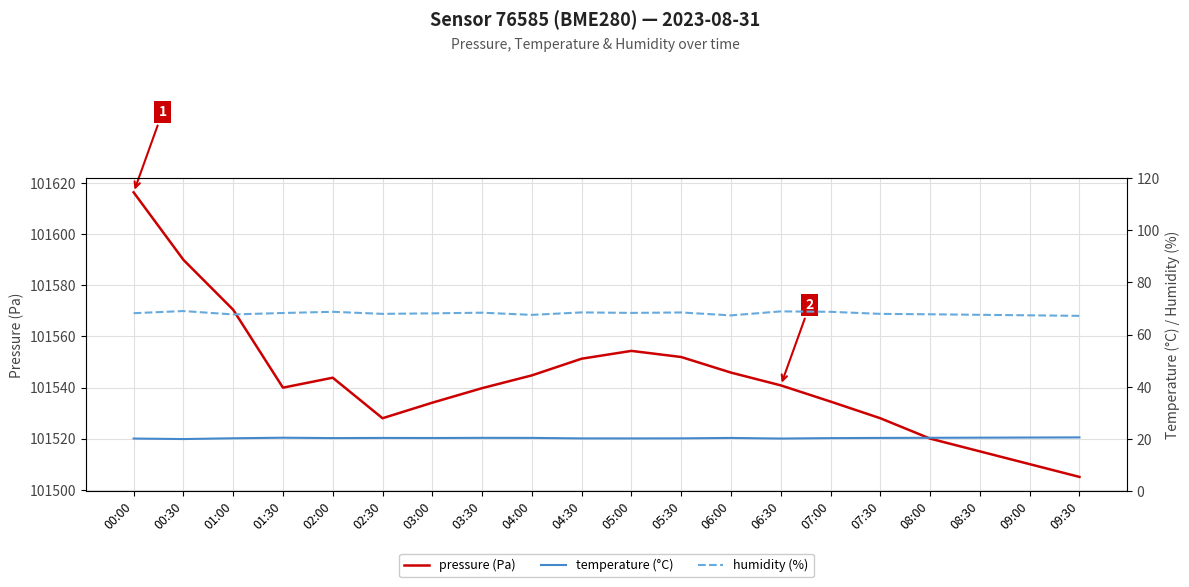

Which category has the highest value in the pressure (Pa) series?

00:00